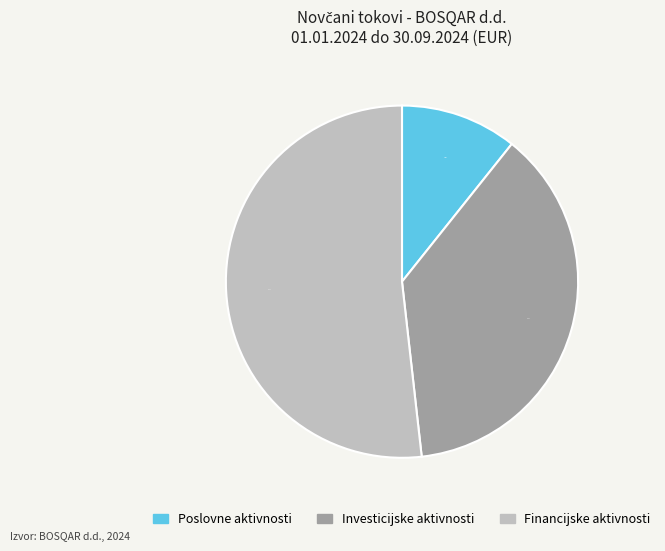

How many segments does this pie chart have?

3